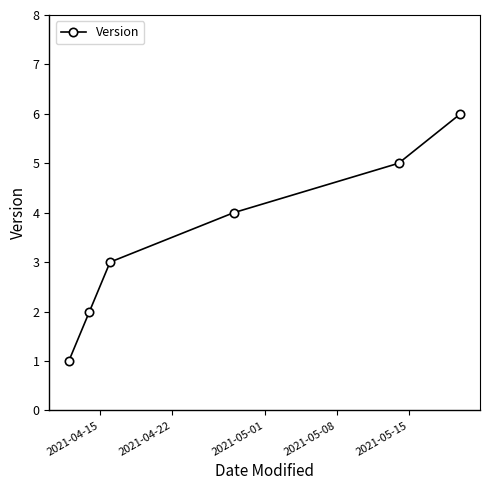

What is the difference between the second highest and minimum values?

4